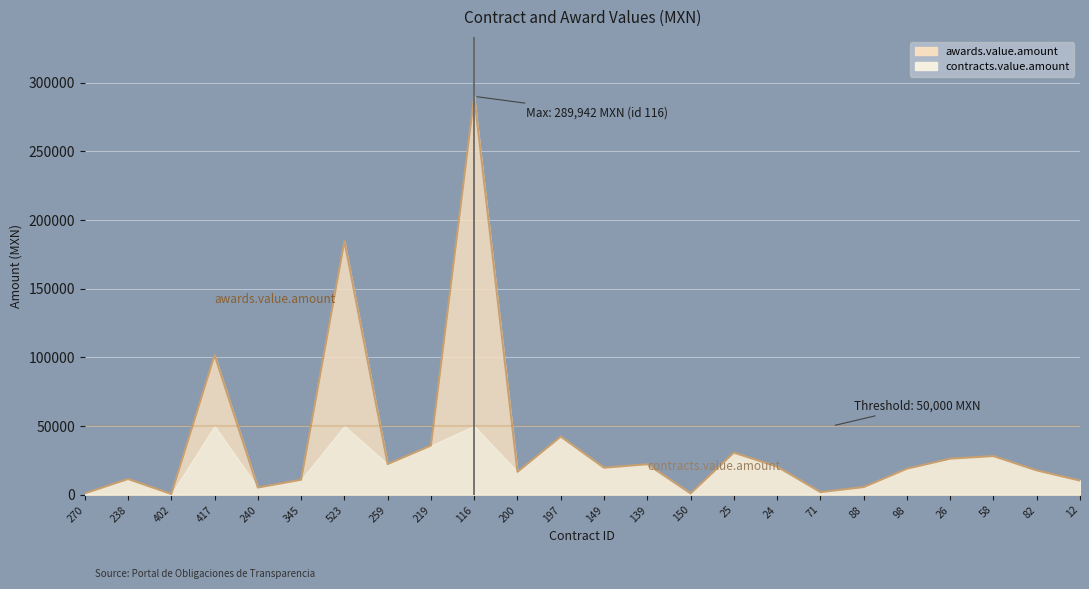

The chart shows a value of 6701.6 at 240. True or false?

False